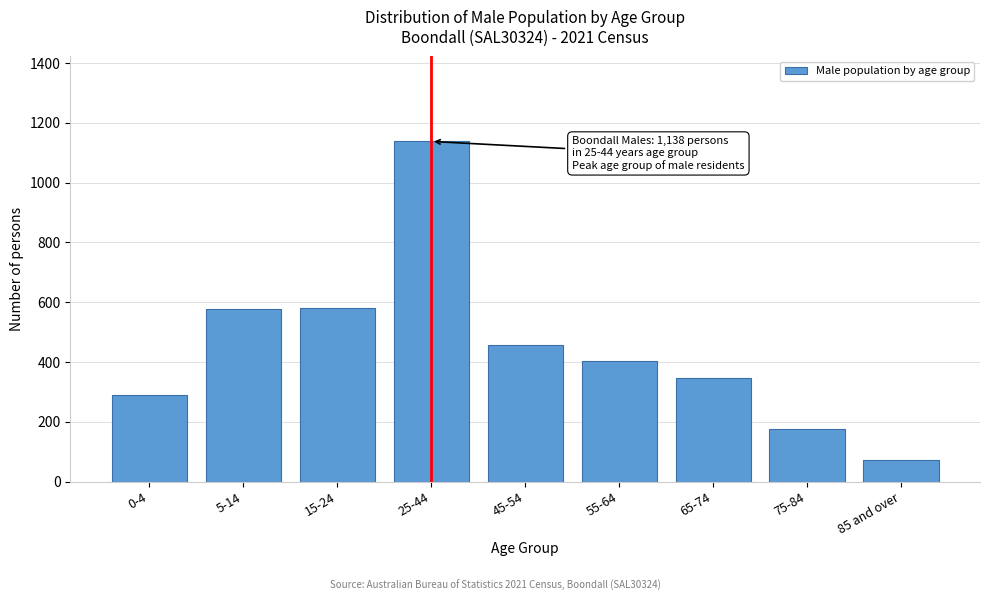

What is the average value?

449